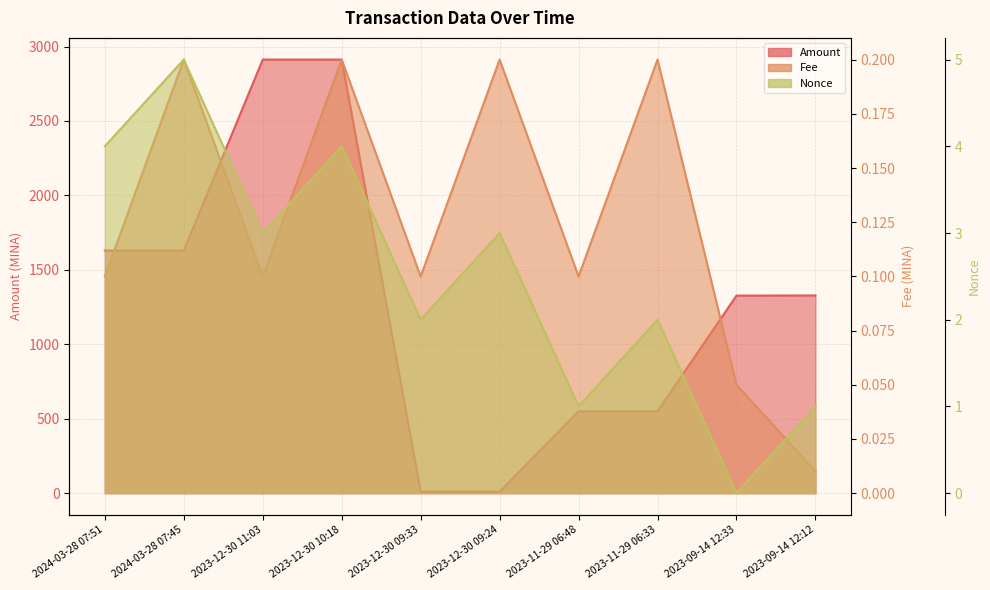

At which label is Nonce closest to 2?

2023-12-30 09:33